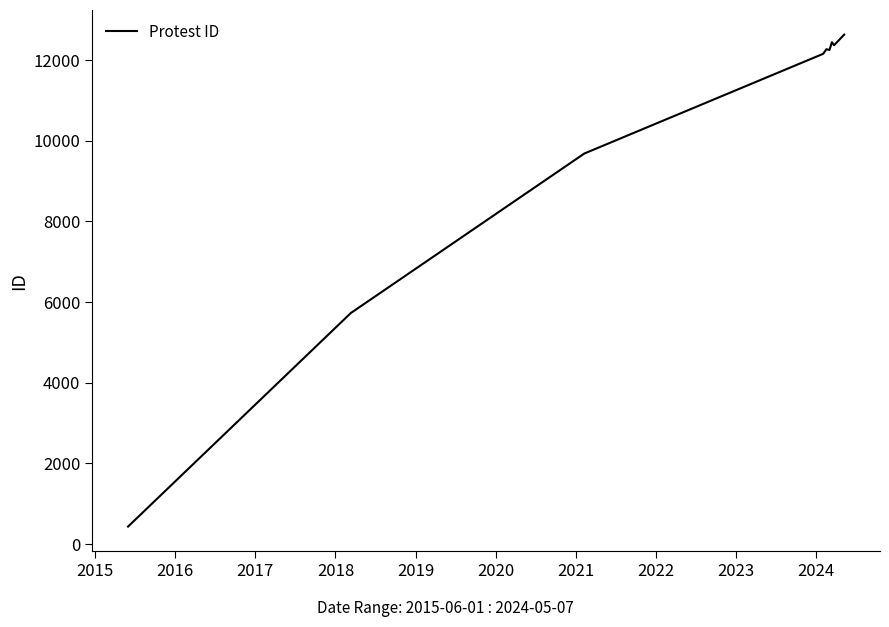

What is the difference between the maximum and minimum values?

12197